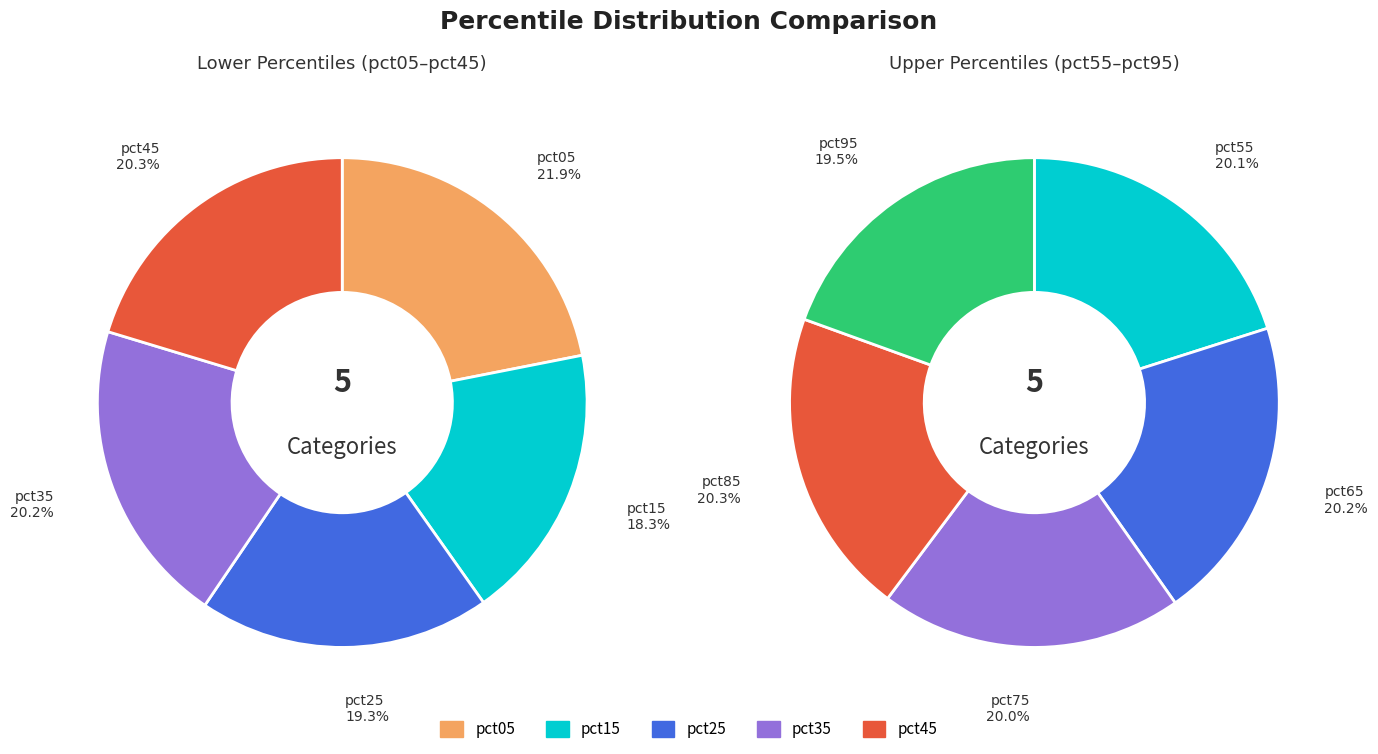

Do pct45 and pct35 together represent more than half of the pie?

No